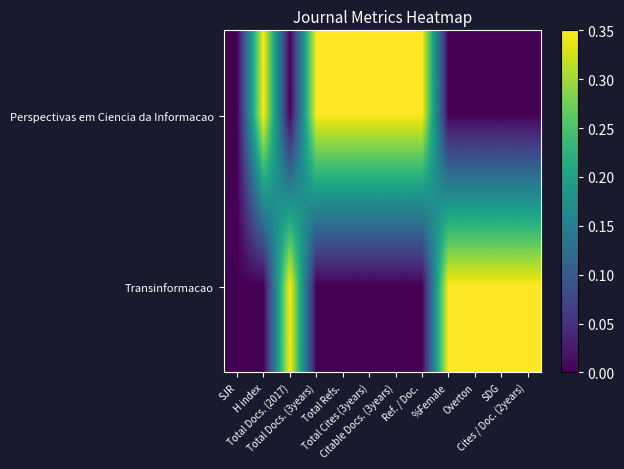

What is the difference between the highest and lowest values at SDG?

0.3